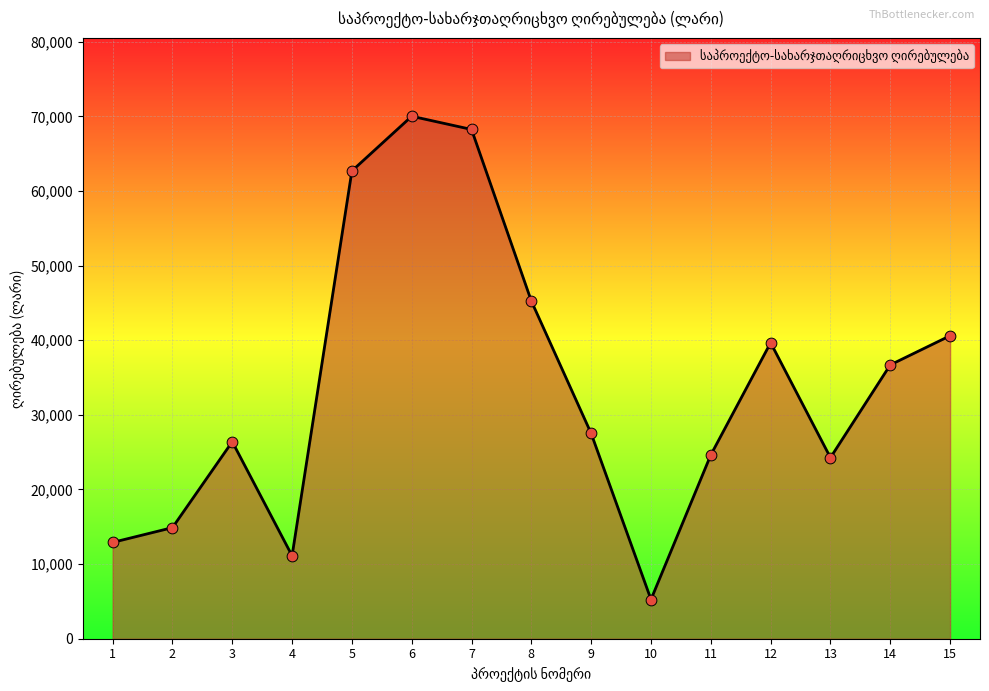

Which has a higher value, 5 or 7?

7